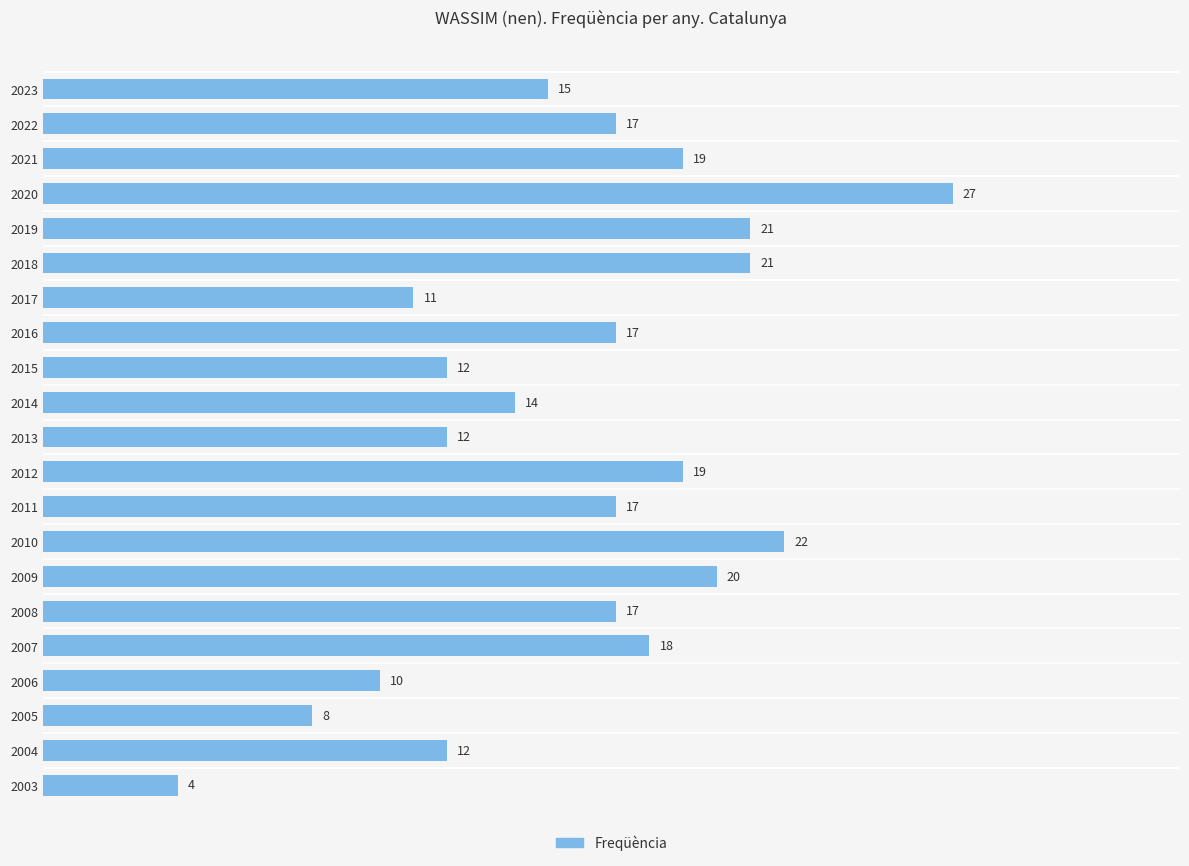

What is the value of the 15th bar from the top?

20